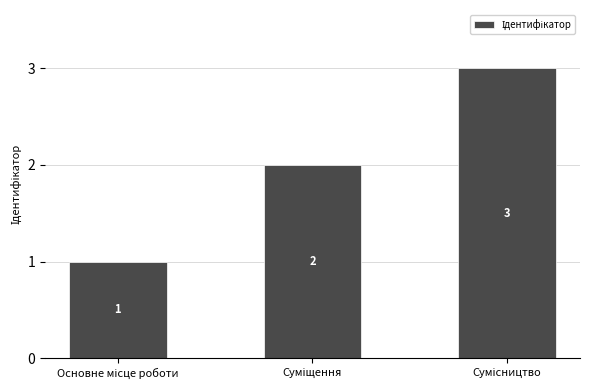

Does the chart contain any negative values?

No